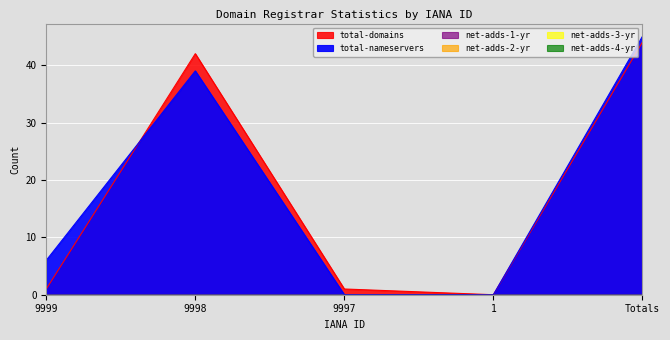

What position from the left is Totals?

5